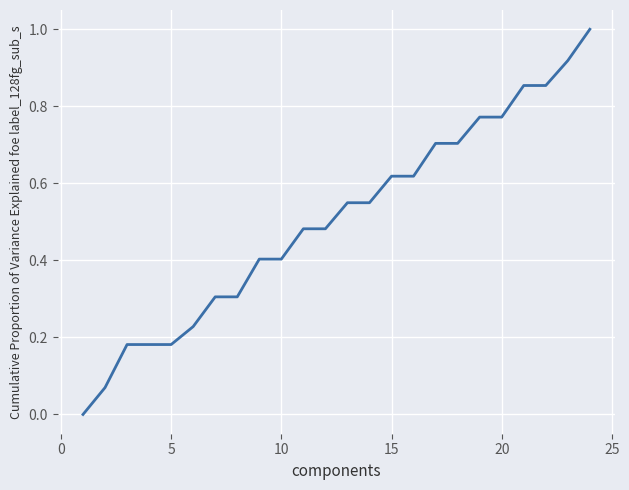

What is the maximum value shown in the chart?

1.0